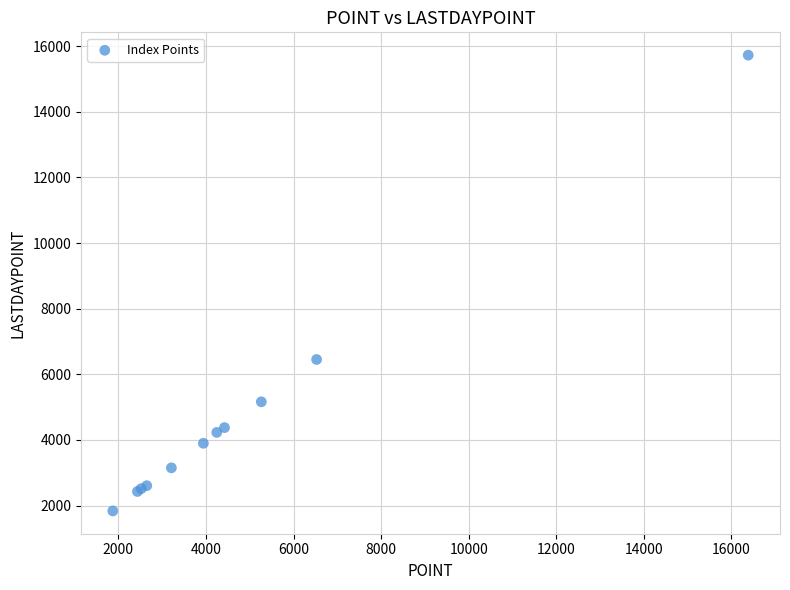

What Y value in the scatter plot is closest to 8781?

6451.8